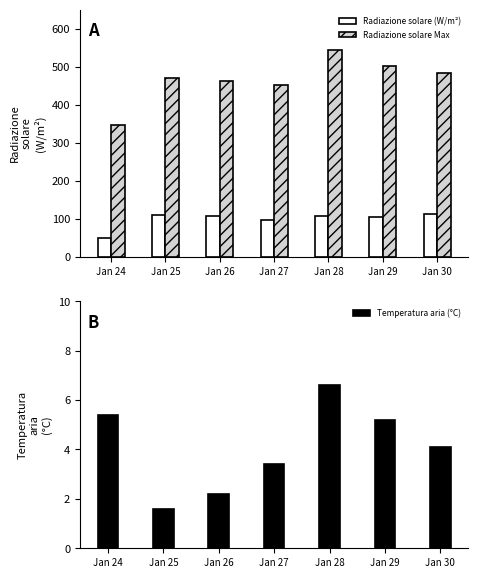

Reading left to right, transcribe all the data shown in this chart.

Radiazione solare (W/m²): Jan 24=50.5	Jan 25=110.5	Jan 26=106.2	Jan 27=97.3	Jan 28=106.3	Jan 29=105.0	Jan 30=113.2
Radiazione solare Max: Jan 24=346.0	Jan 25=471.0	Jan 26=463.0	Jan 27=452.0	Jan 28=545.0	Jan 29=502.0	Jan 30=483.0
Temperatura aria (°C): Jan 24=5.4	Jan 25=1.6	Jan 26=2.2	Jan 27=3.4	Jan 28=6.6	Jan 29=5.2	Jan 30=4.1